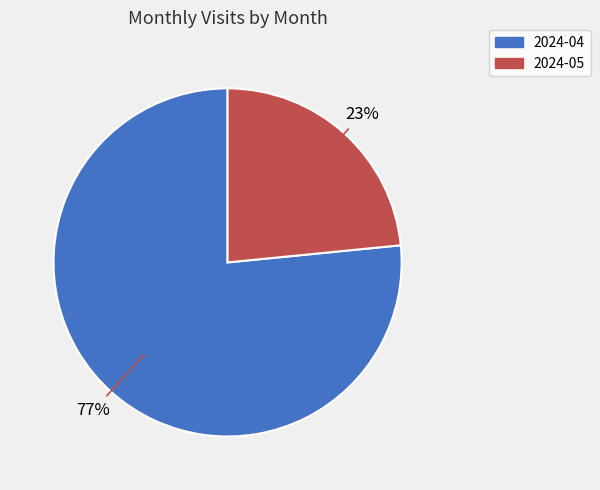

To the nearest percent, what portion does 2024-05 represent?

23%